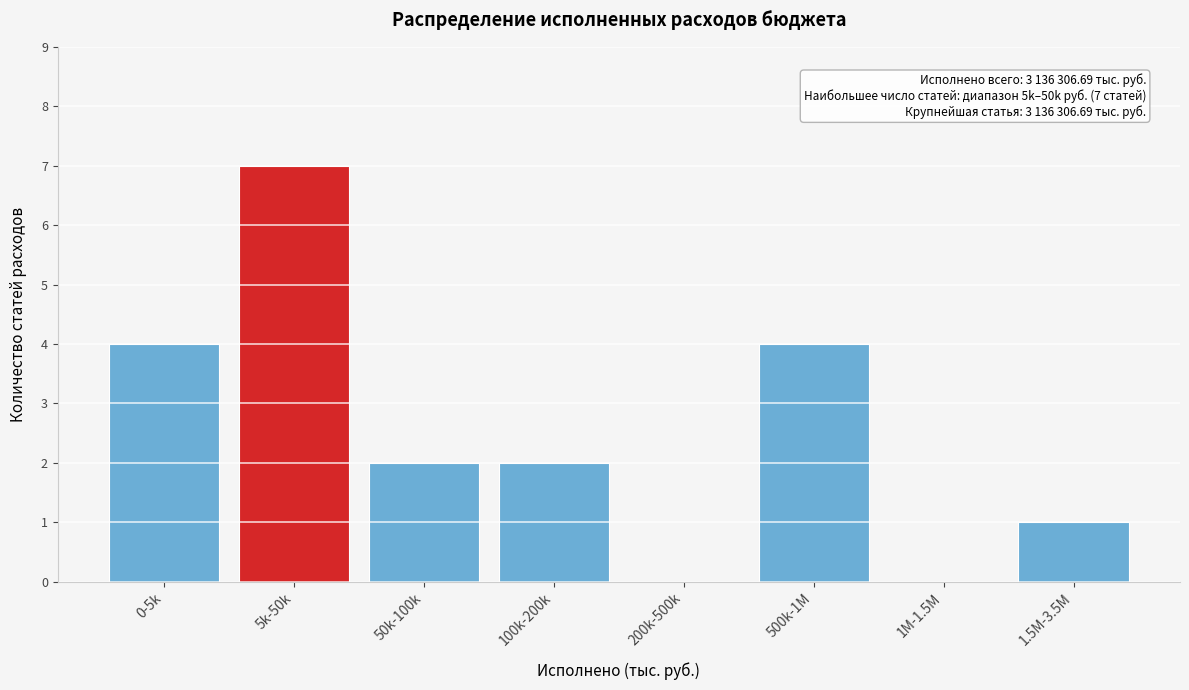

Reading right to left, list all the values displayed in this chart.

1.5M-3.5M=1	1M-1.5M=0	500k-1M=4	200k-500k=0	100k-200k=2	50k-100k=2	5k-50k=7	0-5k=4